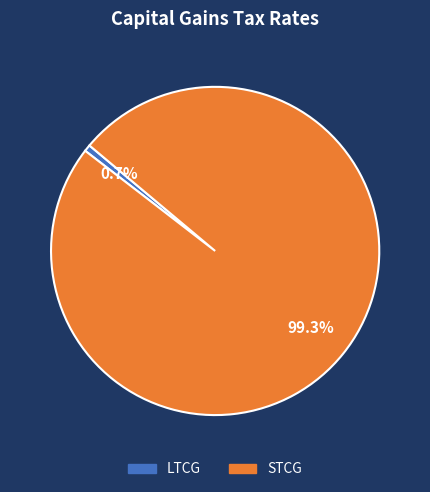

Rank the categories by value from highest to lowest.

STCG, LTCG